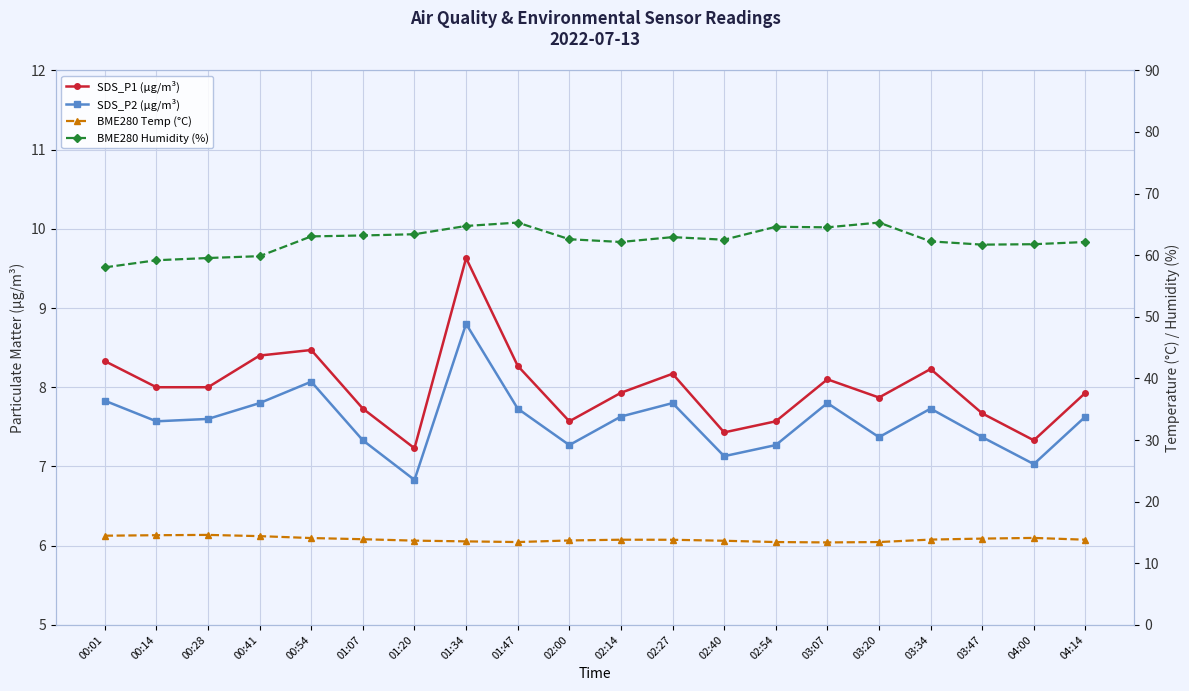

Reading left to right, list all the values displayed in this chart.

SDS_P1 (µg/m³): 00:01=8.3	00:14=8.0	00:28=8.0	00:41=8.4	00:54=8.5	01:07=7.7	01:20=7.2	01:34=9.6	01:47=8.3	02:00=7.6	02:14=7.9	02:27=8.2	02:40=7.4	02:54=7.6	03:07=8.1	03:20=7.9	03:34=8.2	03:47=7.7	04:00=7.3	04:14=7.9
SDS_P2 (µg/m³): 00:01=7.8	00:14=7.6	00:28=7.6	00:41=7.8	00:54=8.1	01:07=7.3	01:20=6.8	01:34=8.8	01:47=7.7	02:00=7.3	02:14=7.6	02:27=7.8	02:40=7.1	02:54=7.3	03:07=7.8	03:20=7.4	03:34=7.7	03:47=7.4	04:00=7.0	04:14=7.6
BME280 Temp (°C): 00:01=14.5	00:14=14.6	00:28=14.6	00:41=14.4	00:54=14.1	01:07=13.9	01:20=13.7	01:34=13.6	01:47=13.4	02:00=13.7	02:14=13.8	02:27=13.8	02:40=13.7	02:54=13.4	03:07=13.4	03:20=13.4	03:34=13.8	03:47=14.0	04:00=14.1	04:14=13.8
BME280 Humidity (%): 00:01=58.0	00:14=59.2	00:28=59.5	00:41=59.8	00:54=63.0	01:07=63.2	01:20=63.4	01:34=64.7	01:47=65.3	02:00=62.6	02:14=62.1	02:27=62.9	02:40=62.5	02:54=64.6	03:07=64.5	03:20=65.3	03:34=62.2	03:47=61.7	04:00=61.8	04:14=62.1